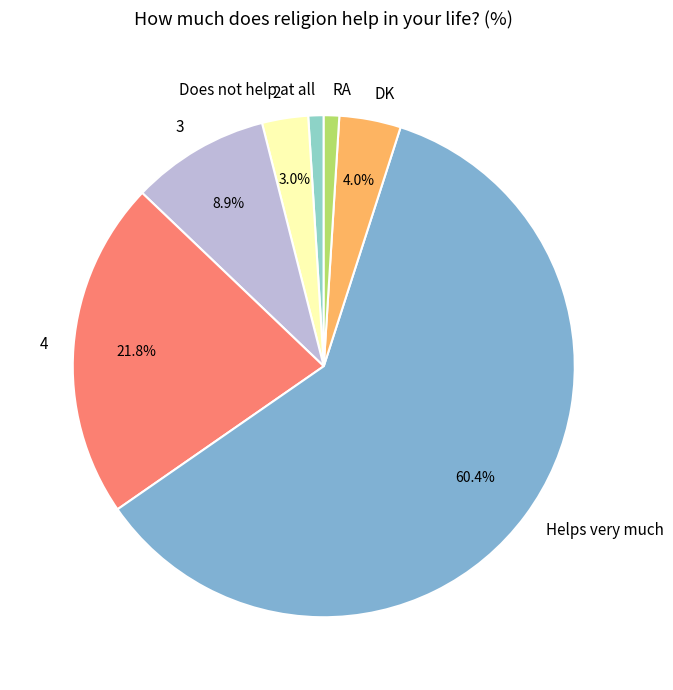

To the nearest percent, what is the difference between the 3 and RA slice percentages?

8%